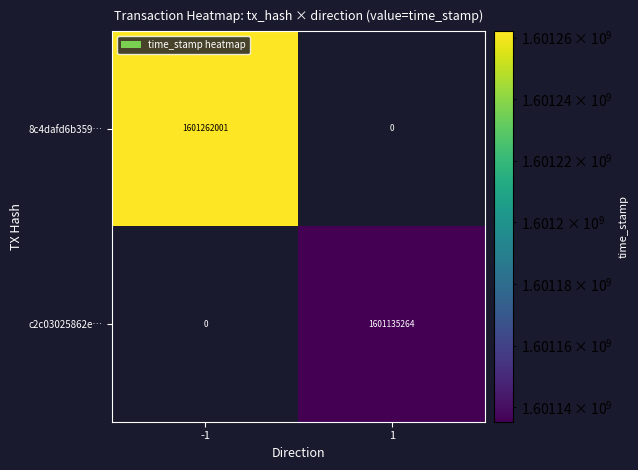

How many data points does each series have?

2